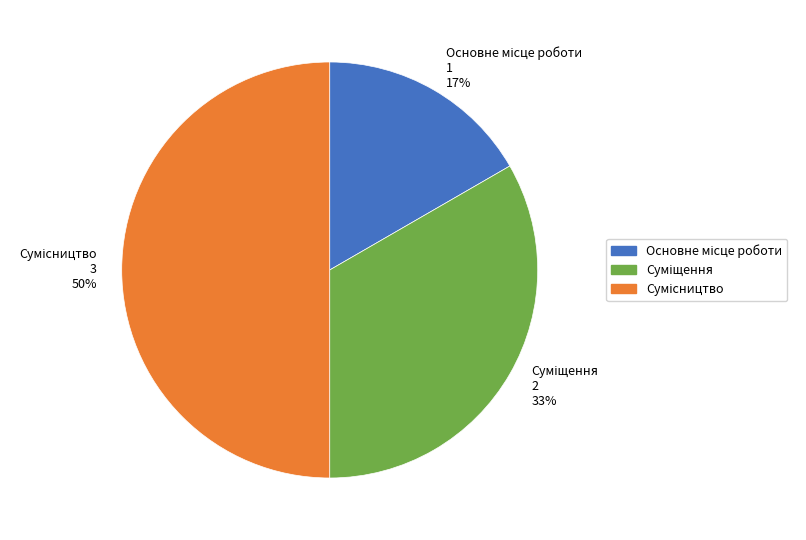

To the nearest percent, what is the difference between the largest and smallest slice percentages?

33%